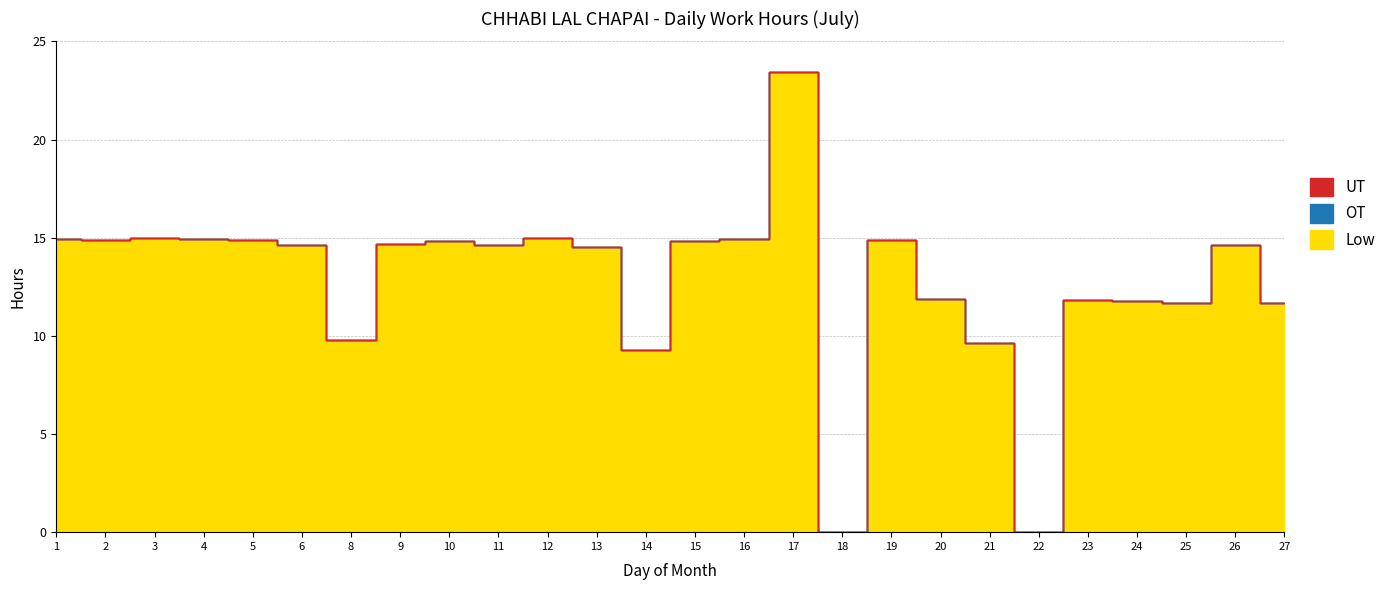

What value does the Low series have at 9?

14.7